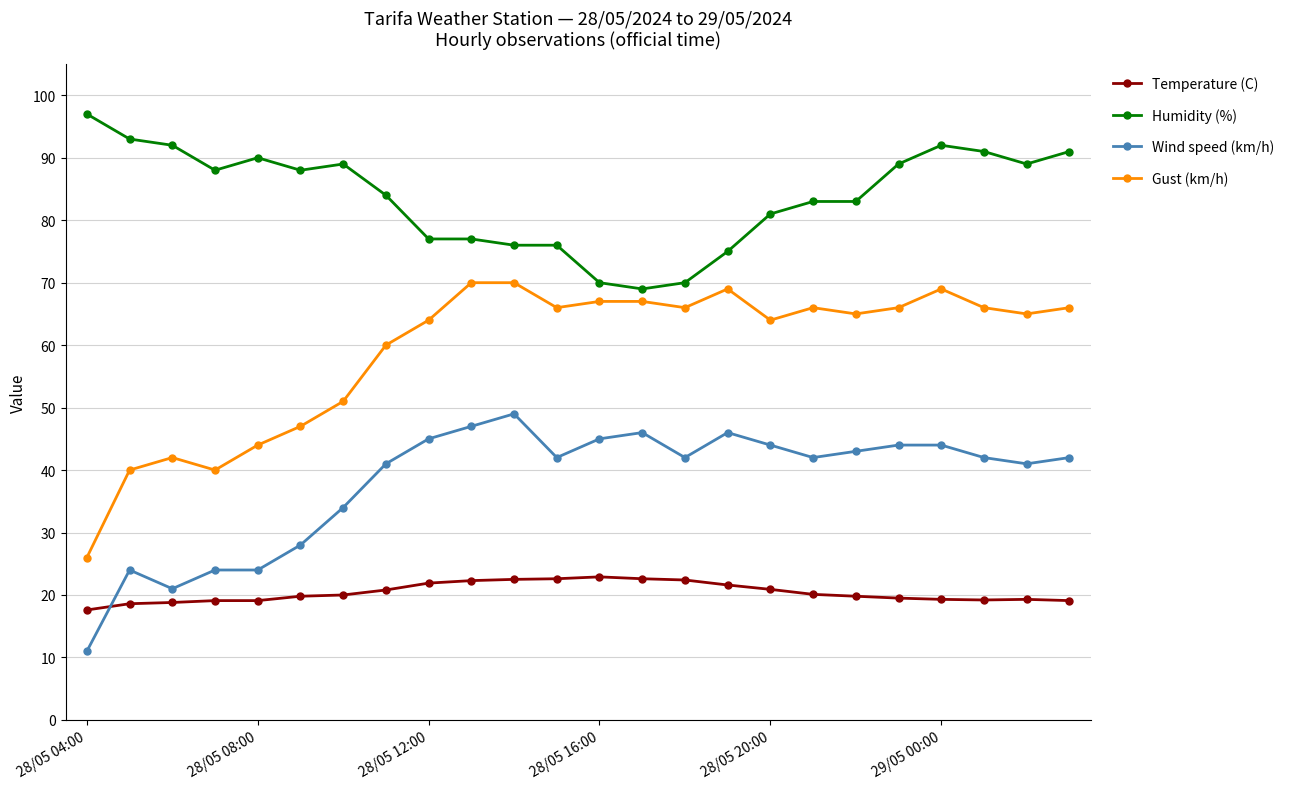

What is the maximum value for Gust (km/h)?

70.0